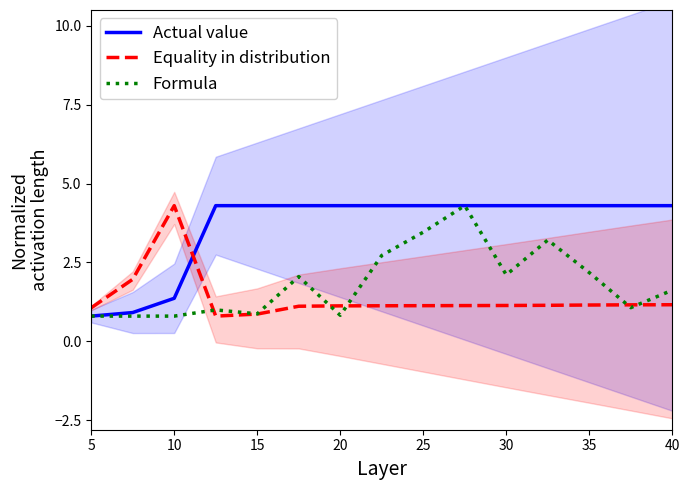

What is the minimum value for Actual value?

0.8